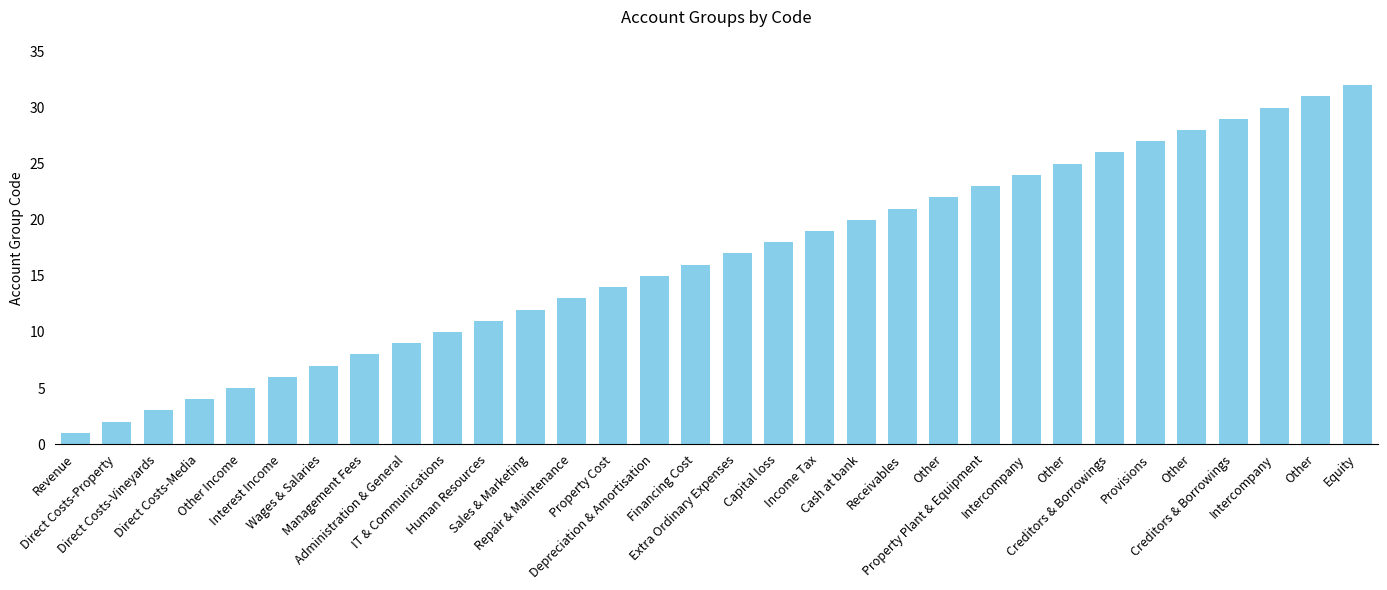

What is the average value?

16